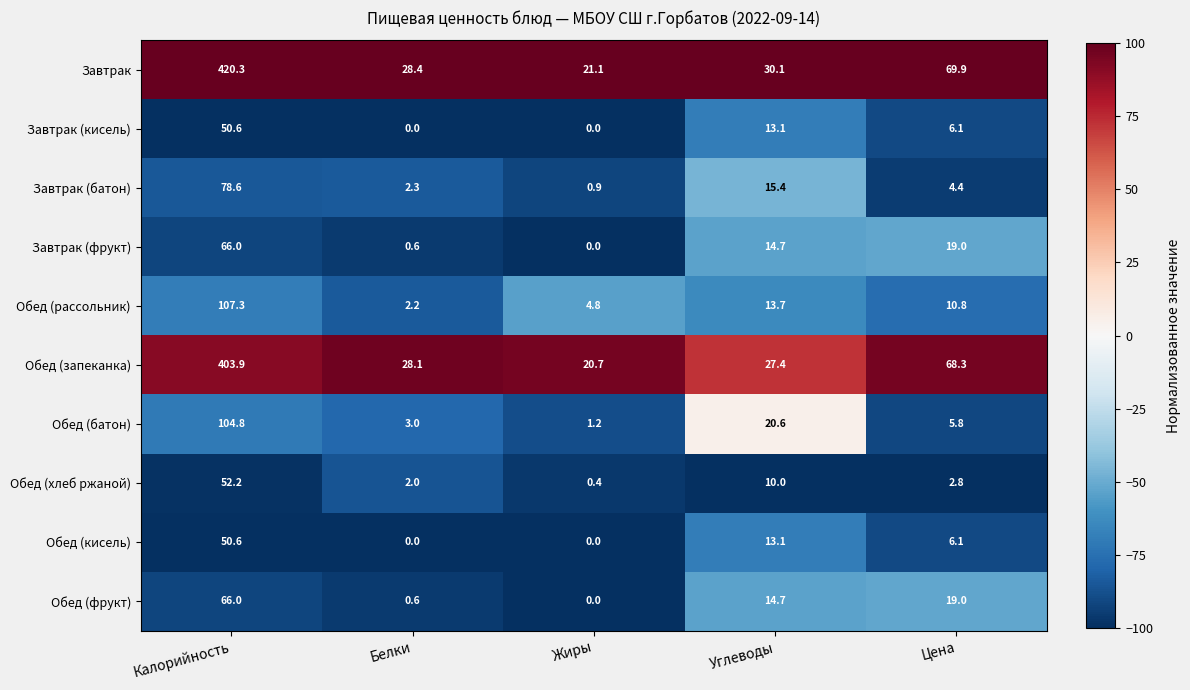

What is the spread (max minus min) of values at Углеводы?

20.1